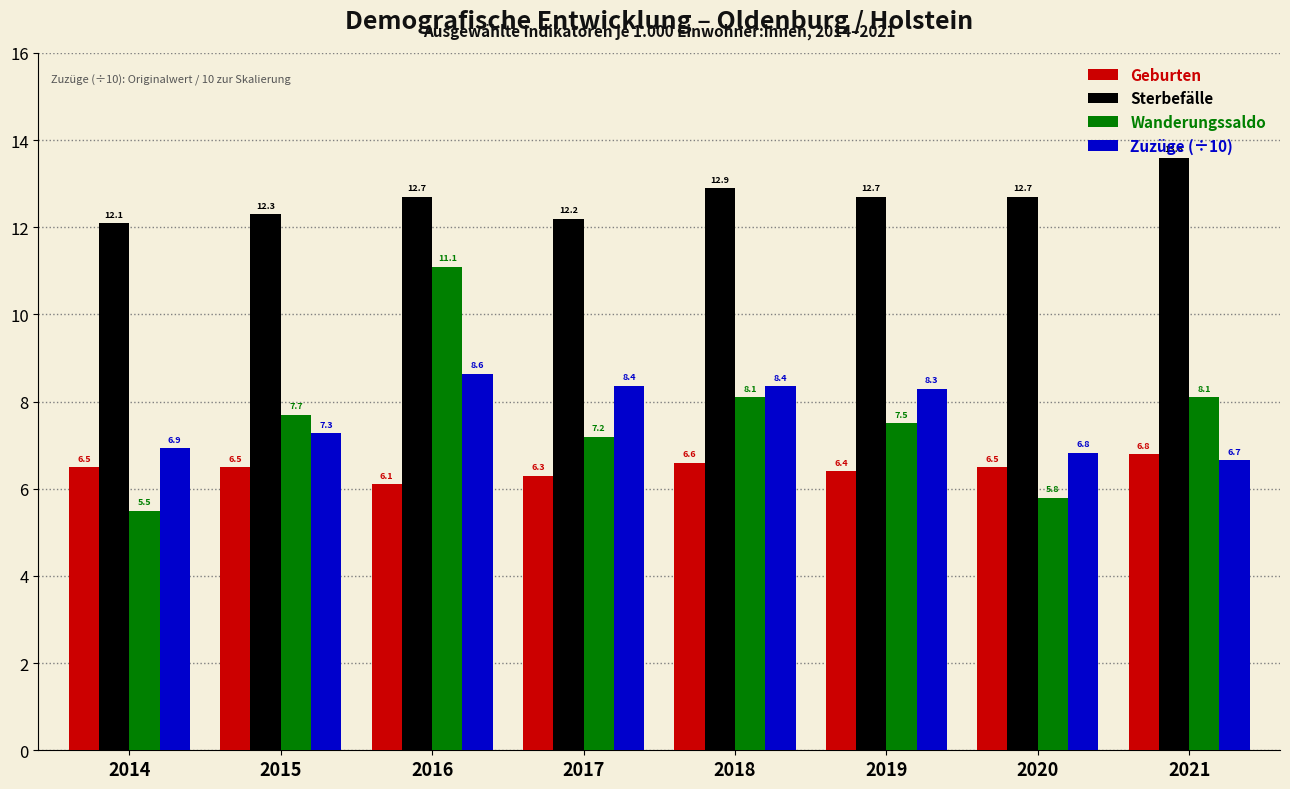

At how many categories does at least one series exceed 10?

8